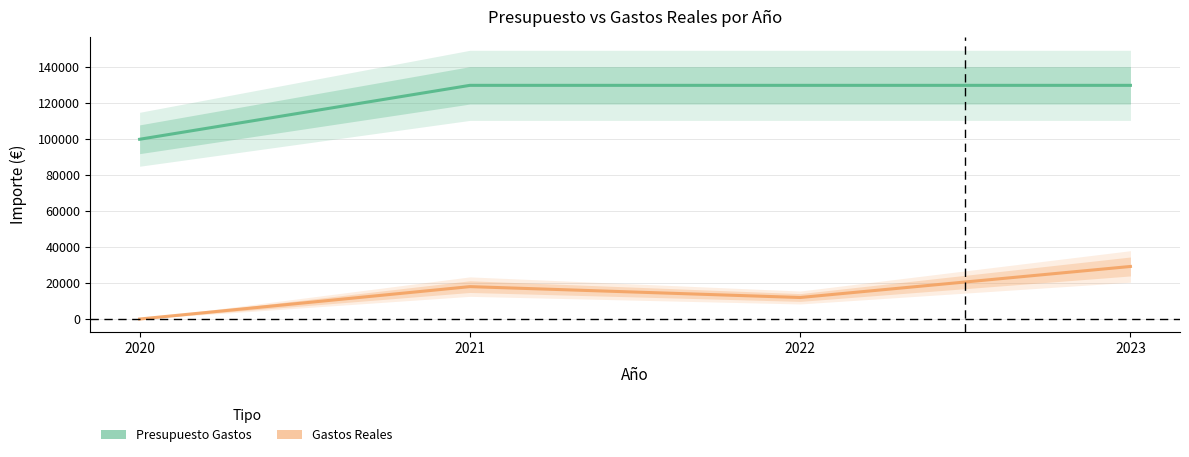

Reading left to right, list all the values displayed in this chart.

Presupuesto Gastos: 100000.0	130000.0	130000.0	130000.0
Gastos Reales: 0.0	18029.0	11973.1	29241.5